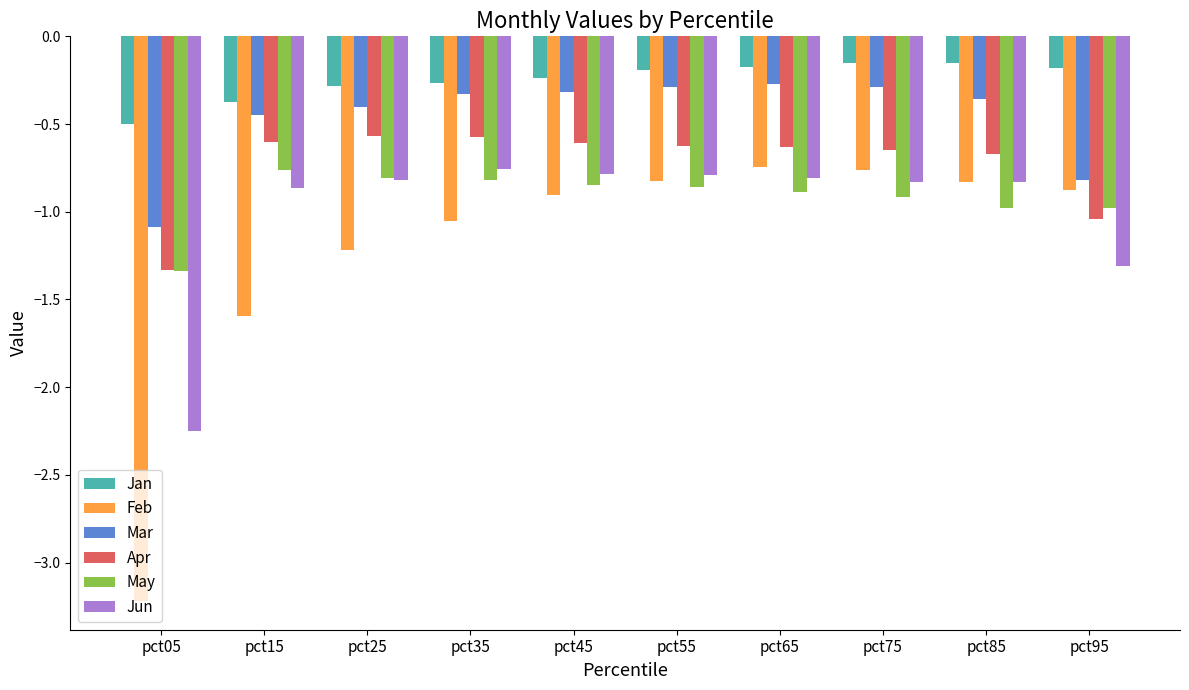

At which label does Apr reach its minimum?

pct05